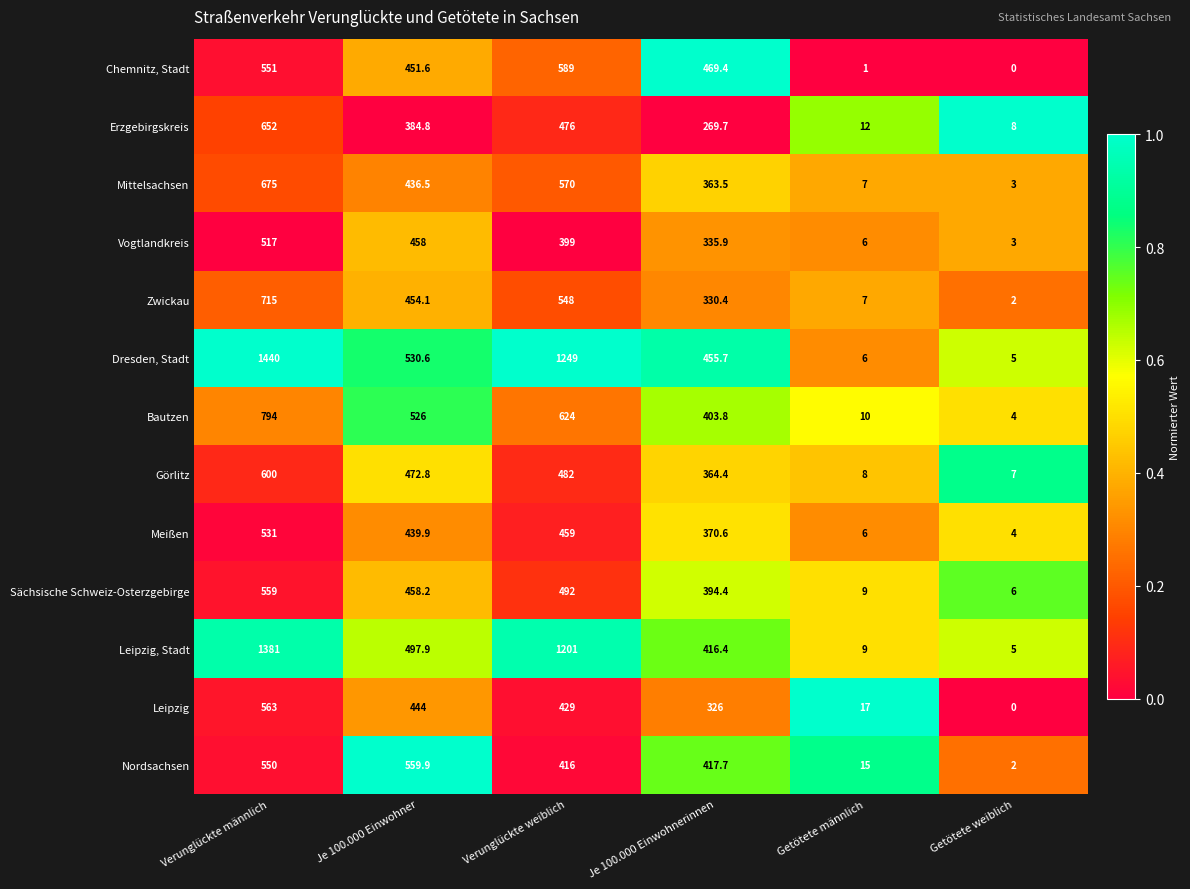

At how many categories does at least one series exceed 0?

6